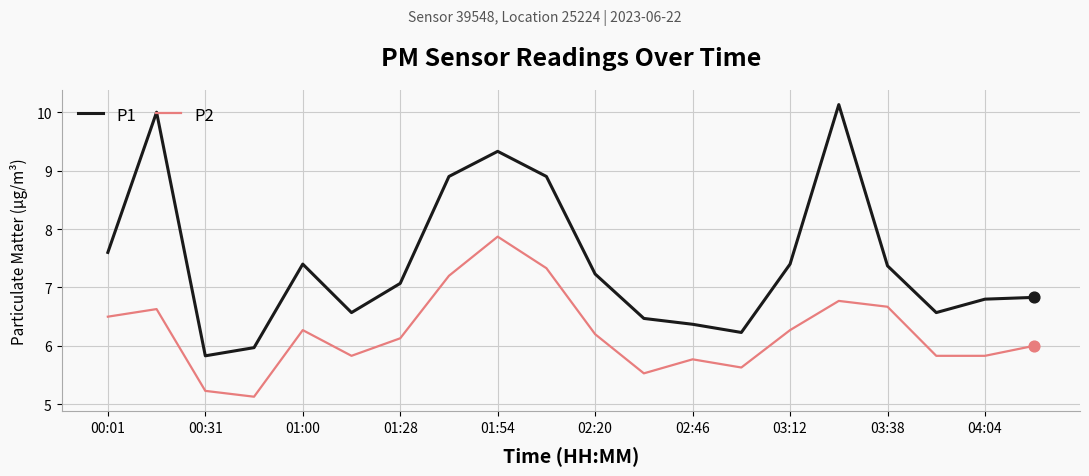

Which series has the largest total across all categories?

P1